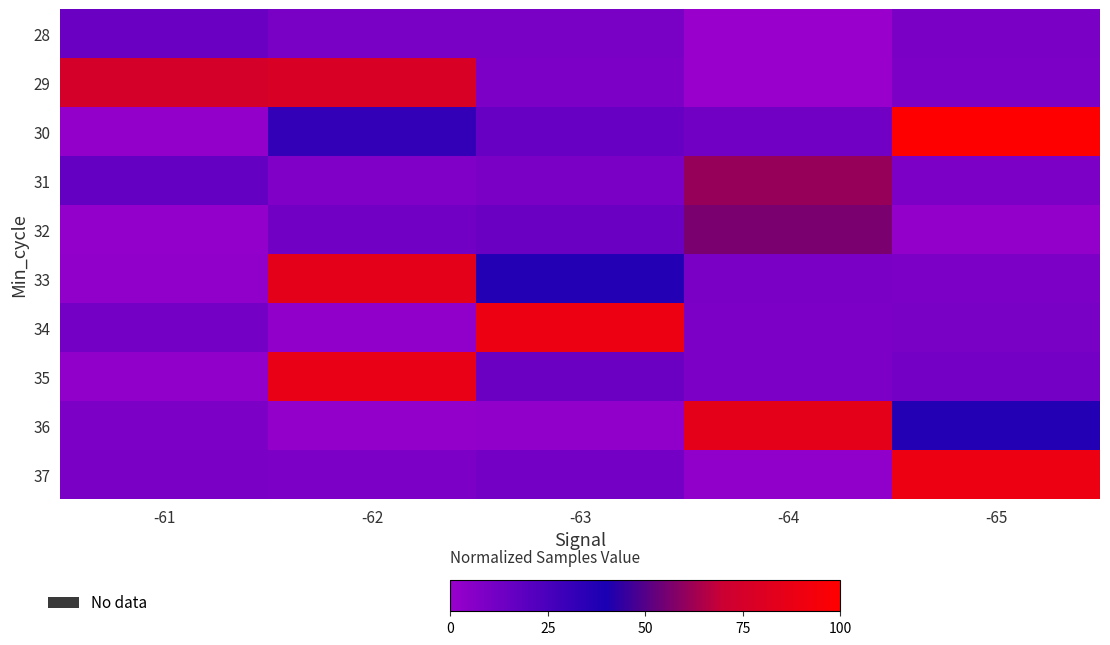

Between -61 and -64, which series saw the biggest shift?

36